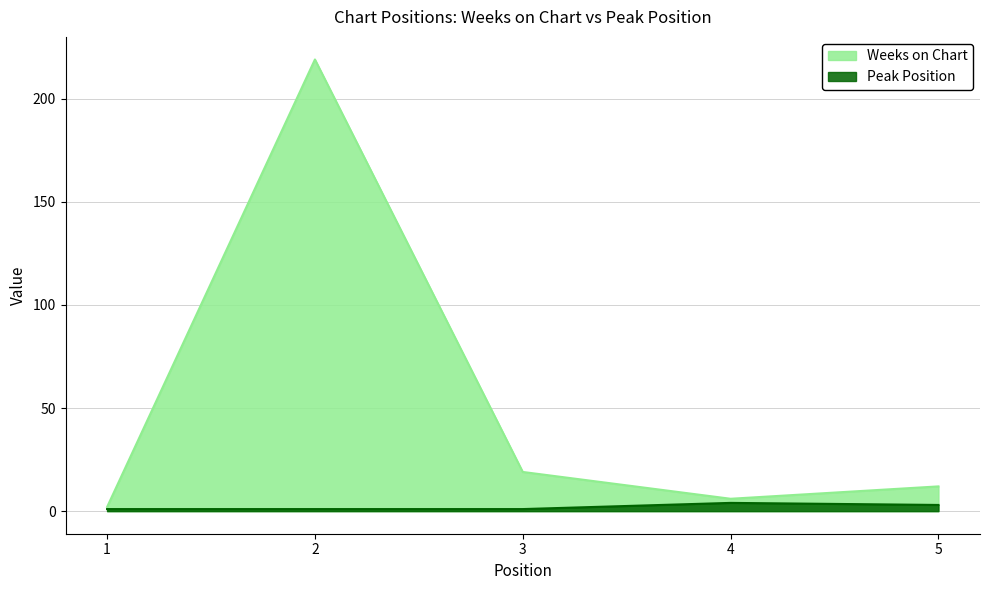

At which category does Weeks on Chart reach its first local valley?

4